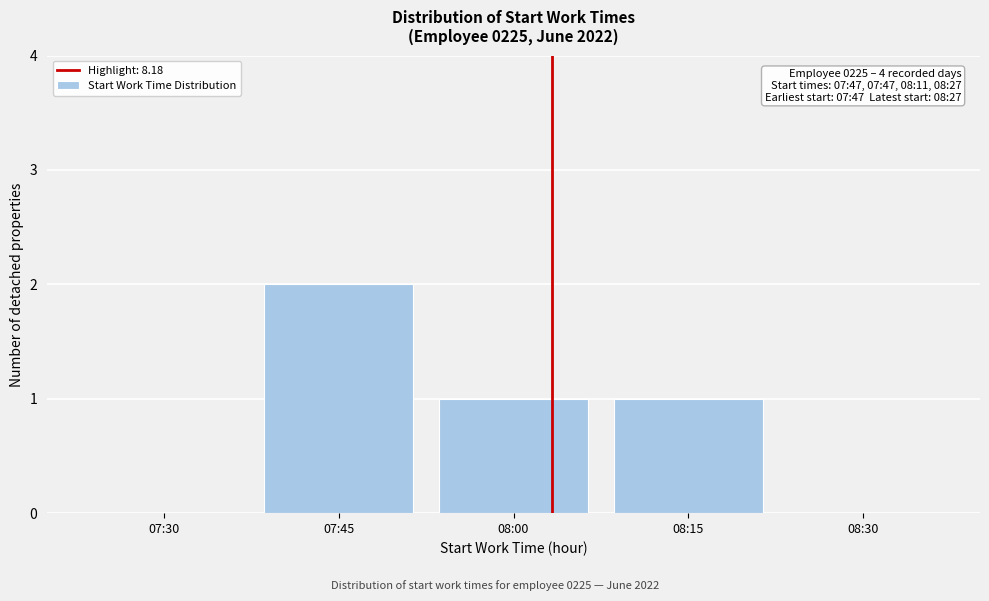

Reading left to right, extract all data points from this chart.

07:30=0	07:45=2	08:00=1	08:15=1	08:30=0